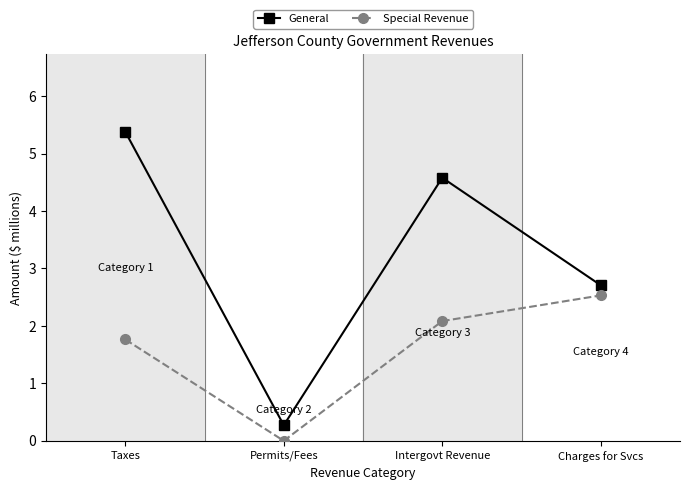

Which series has the widest spread of values?

General